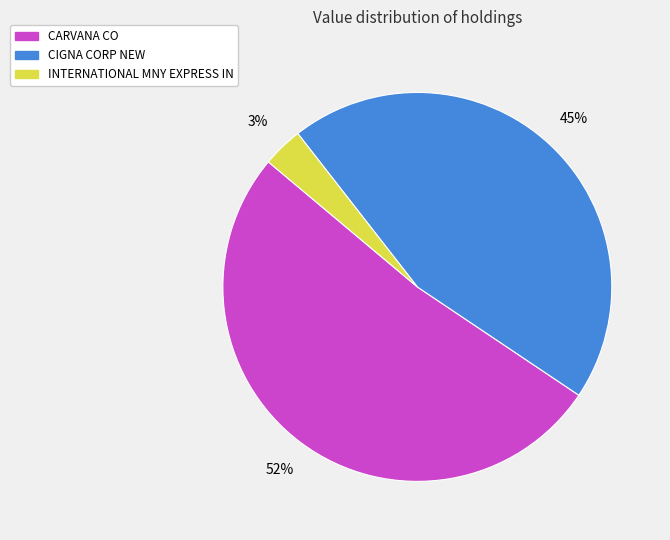

How many segments does this pie chart have?

3